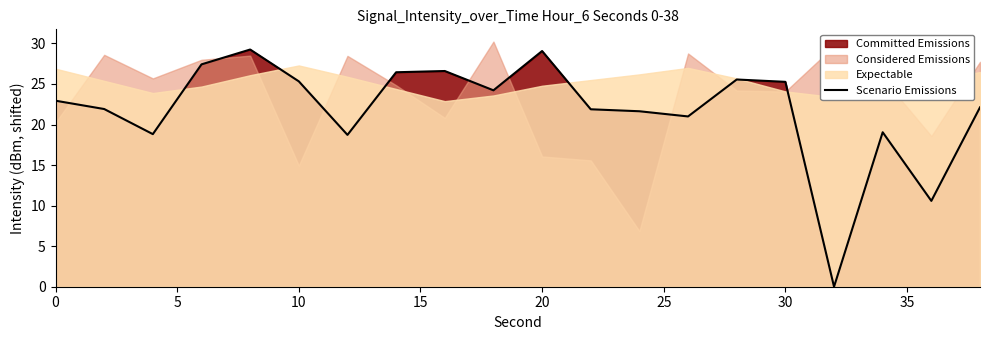

Is it true that Scenario Emissions equals 11.4 at 20?

False